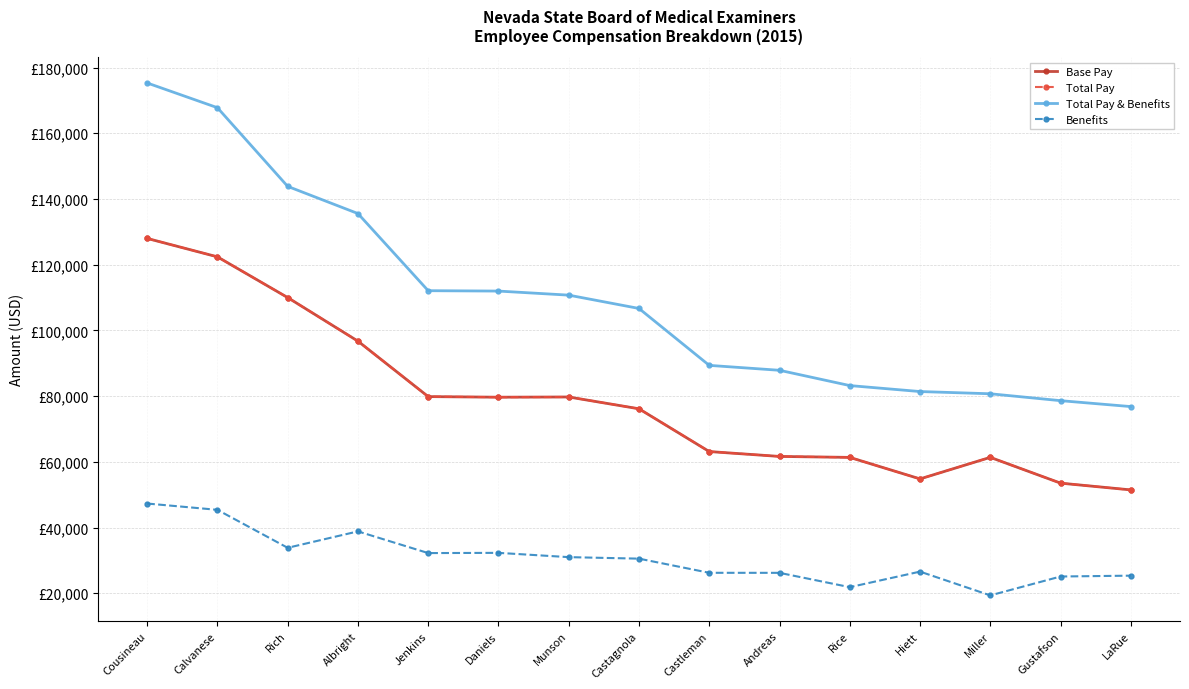

At which category is the sum across all series the highest?

Cousineau